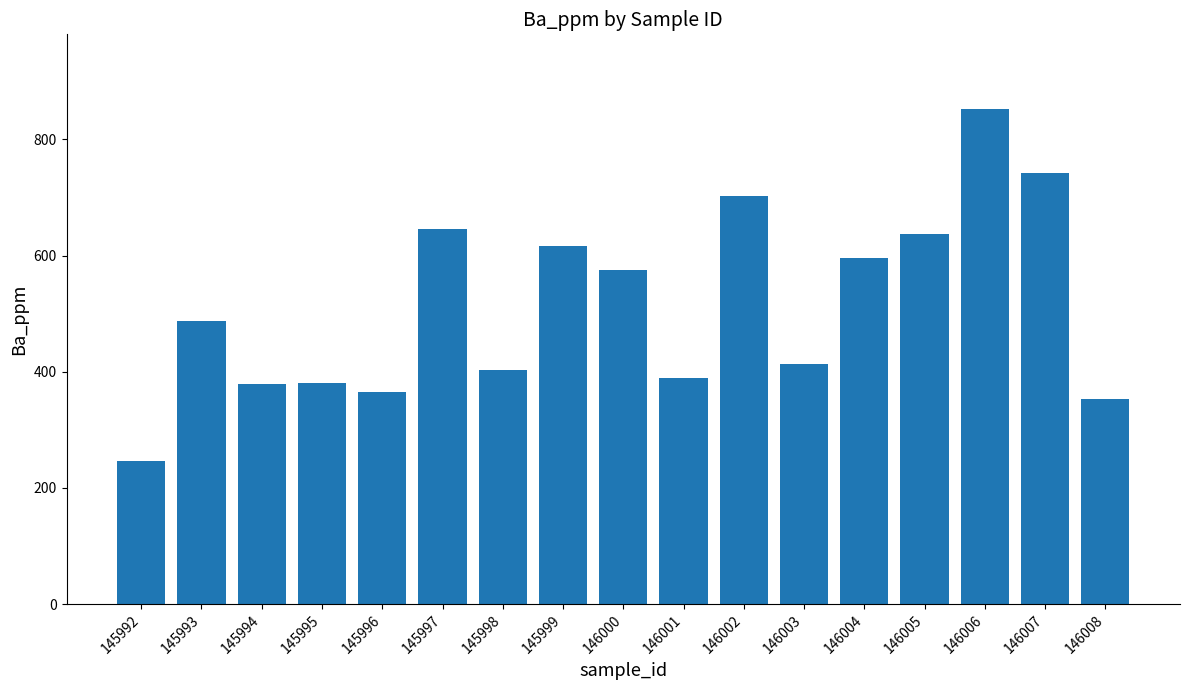

What is the minimum value shown in the chart?

247